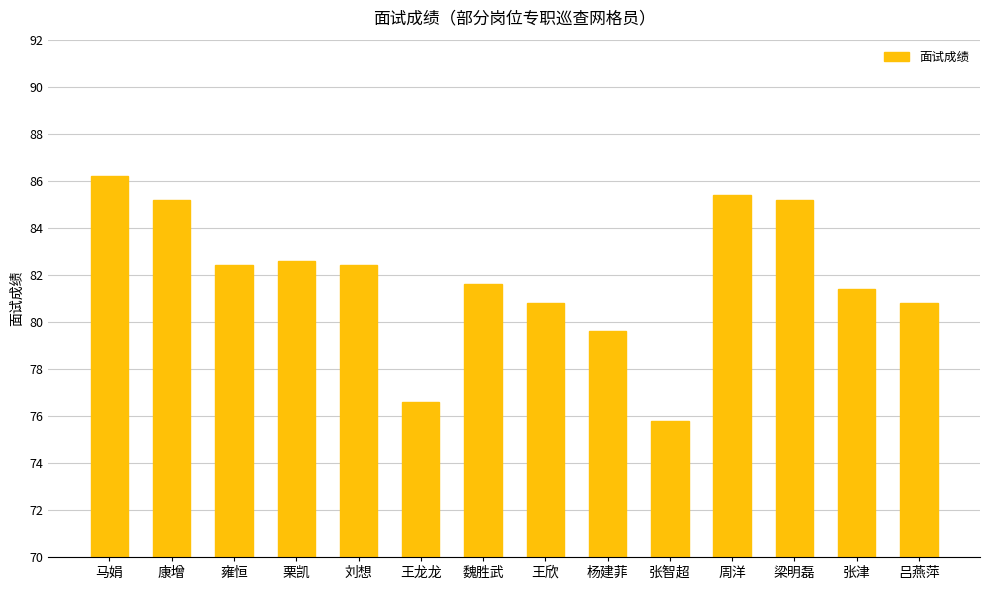

Reading left to right, transcribe all the data shown in this chart.

马娟=86.2	康增=85.2	雍恒=82.4	栗凯=82.6	刘想=82.4	王龙龙=76.6	魏胜武=81.6	王欣=80.8	杨建菲=79.6	张智超=75.8	周洋=85.4	梁明磊=85.2	张津=81.4	吕燕萍=80.8